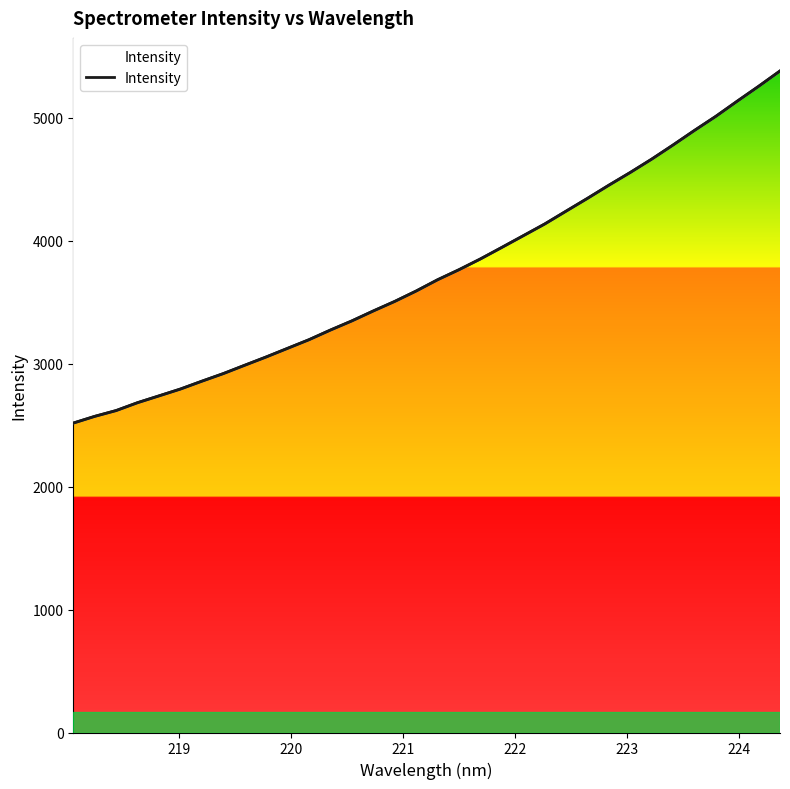

True or false: there are more than 0 points higher than both neighbors.

False